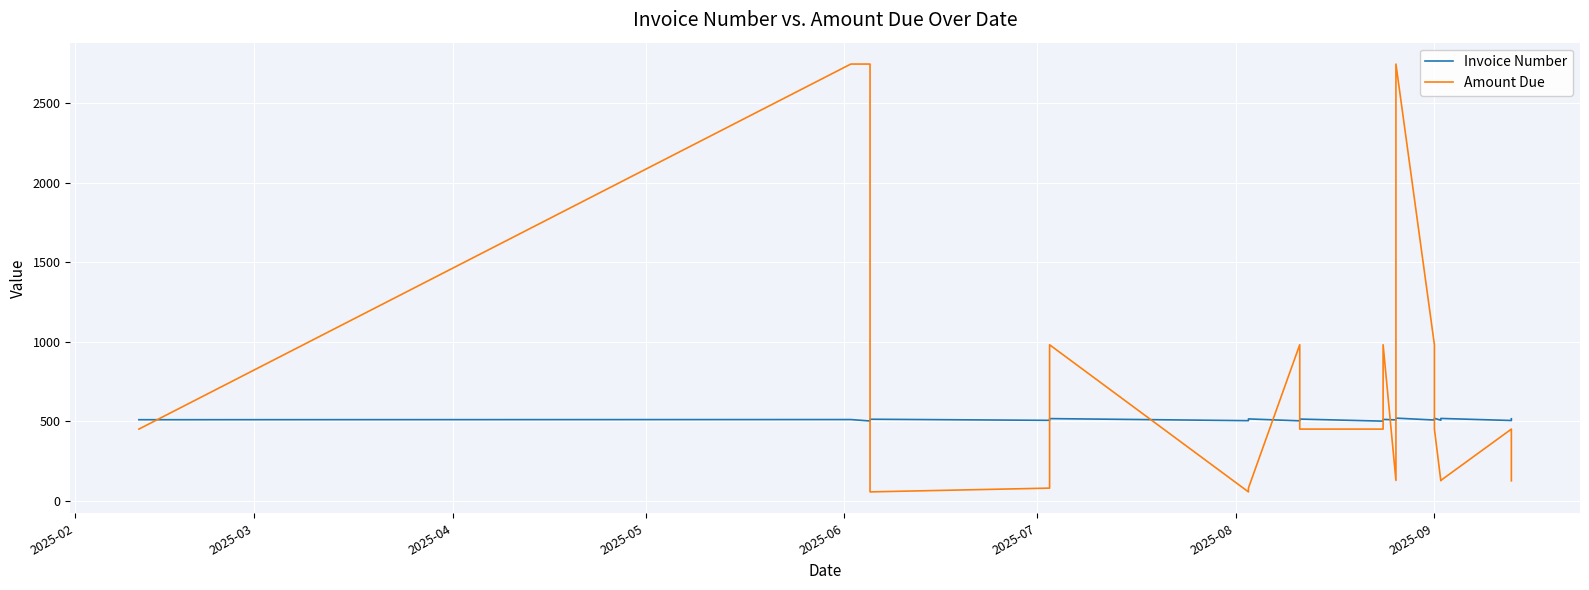

How many lines are shown in the chart?

2